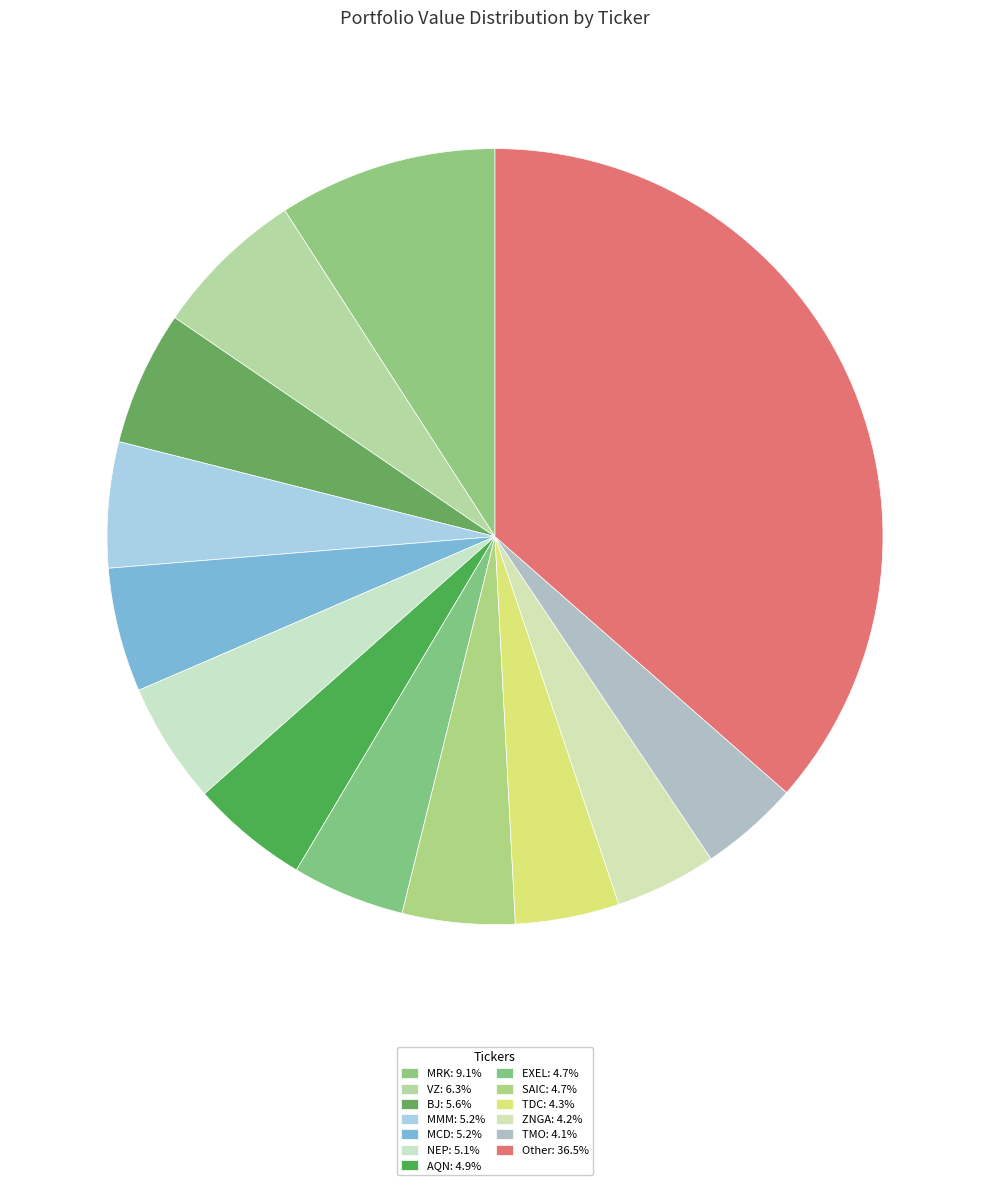

How many slices are in this pie chart?

13